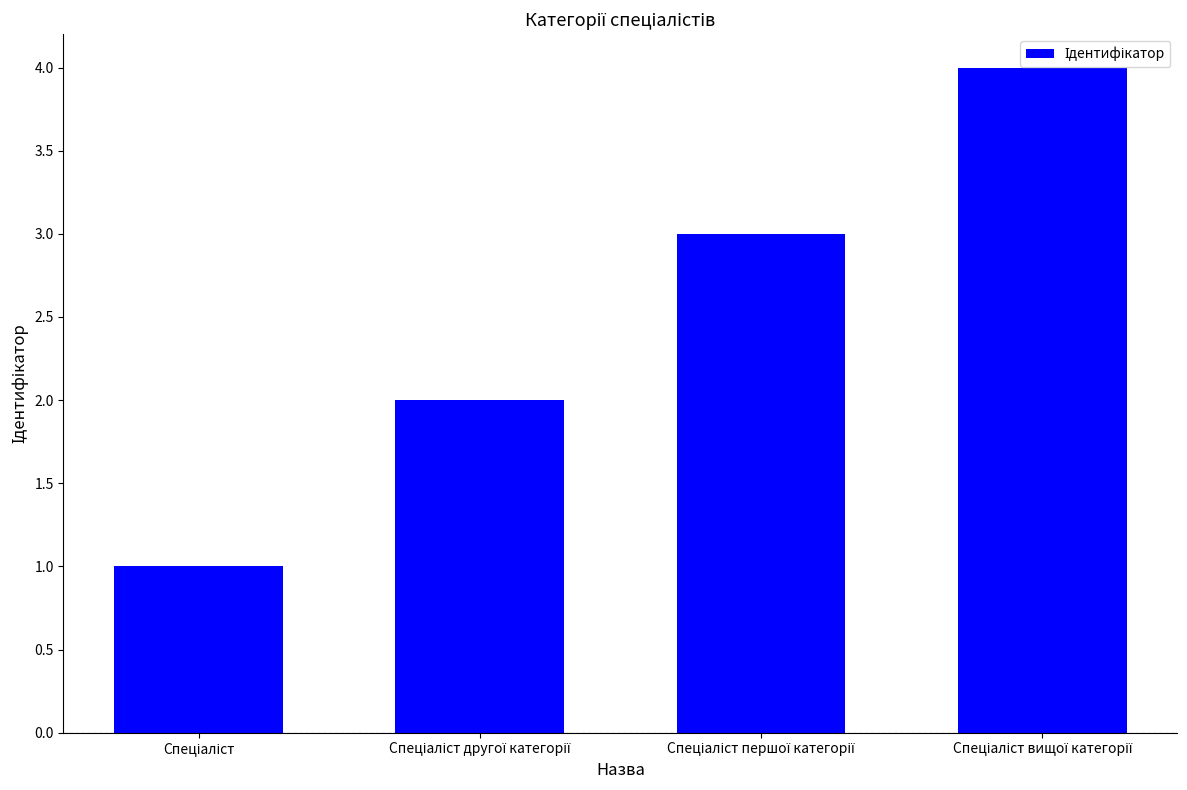

What is the sum of all values?

10